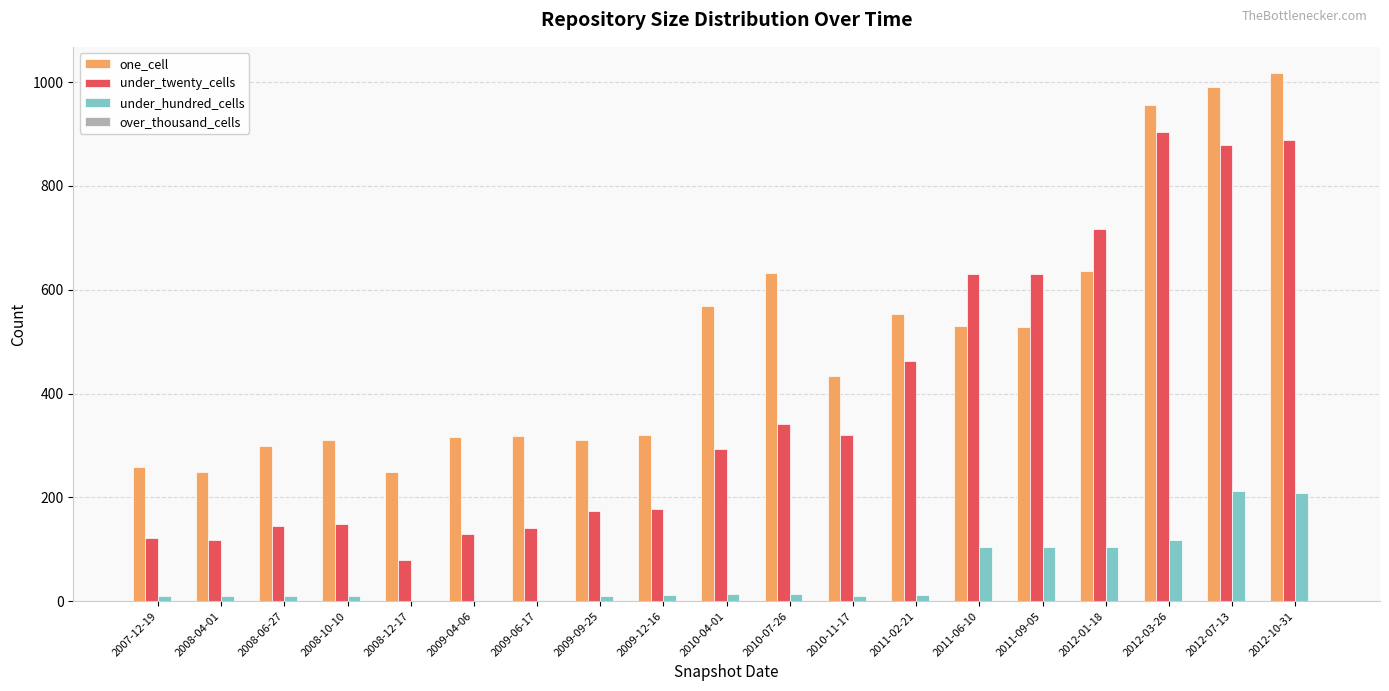

What is the maximum value shown in the chart?

1017